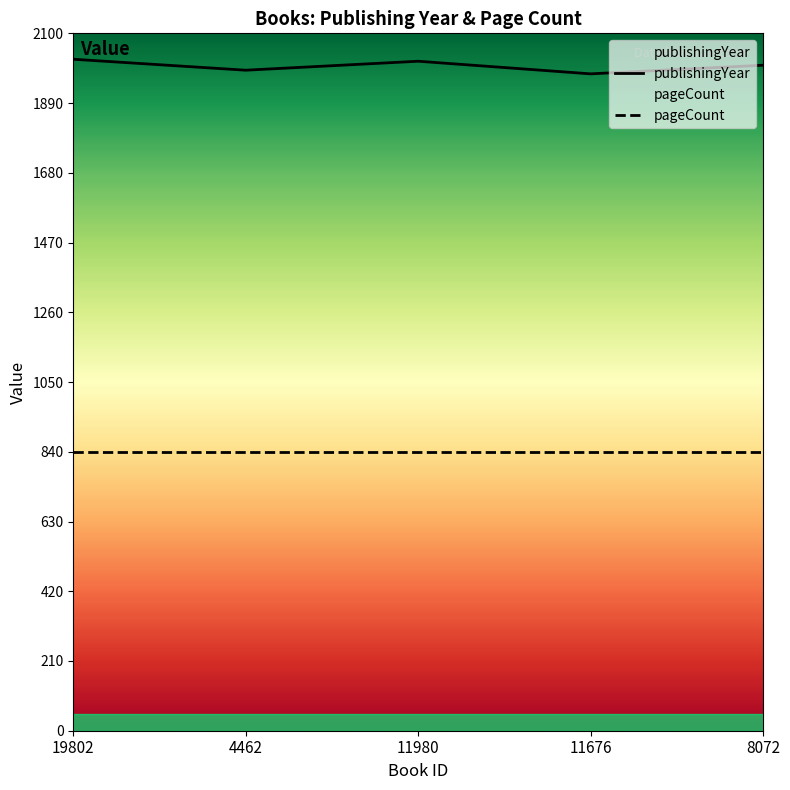

What is the smallest value displayed?

840